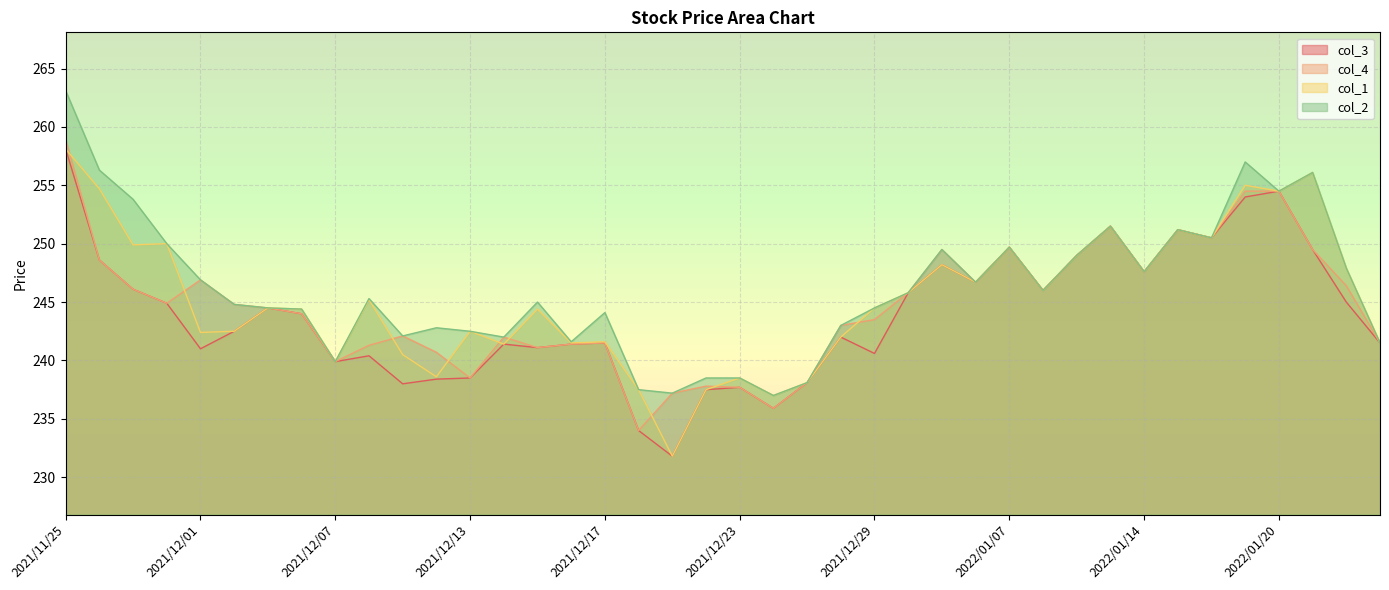

What is the sum of all col_4 values?

9788.3